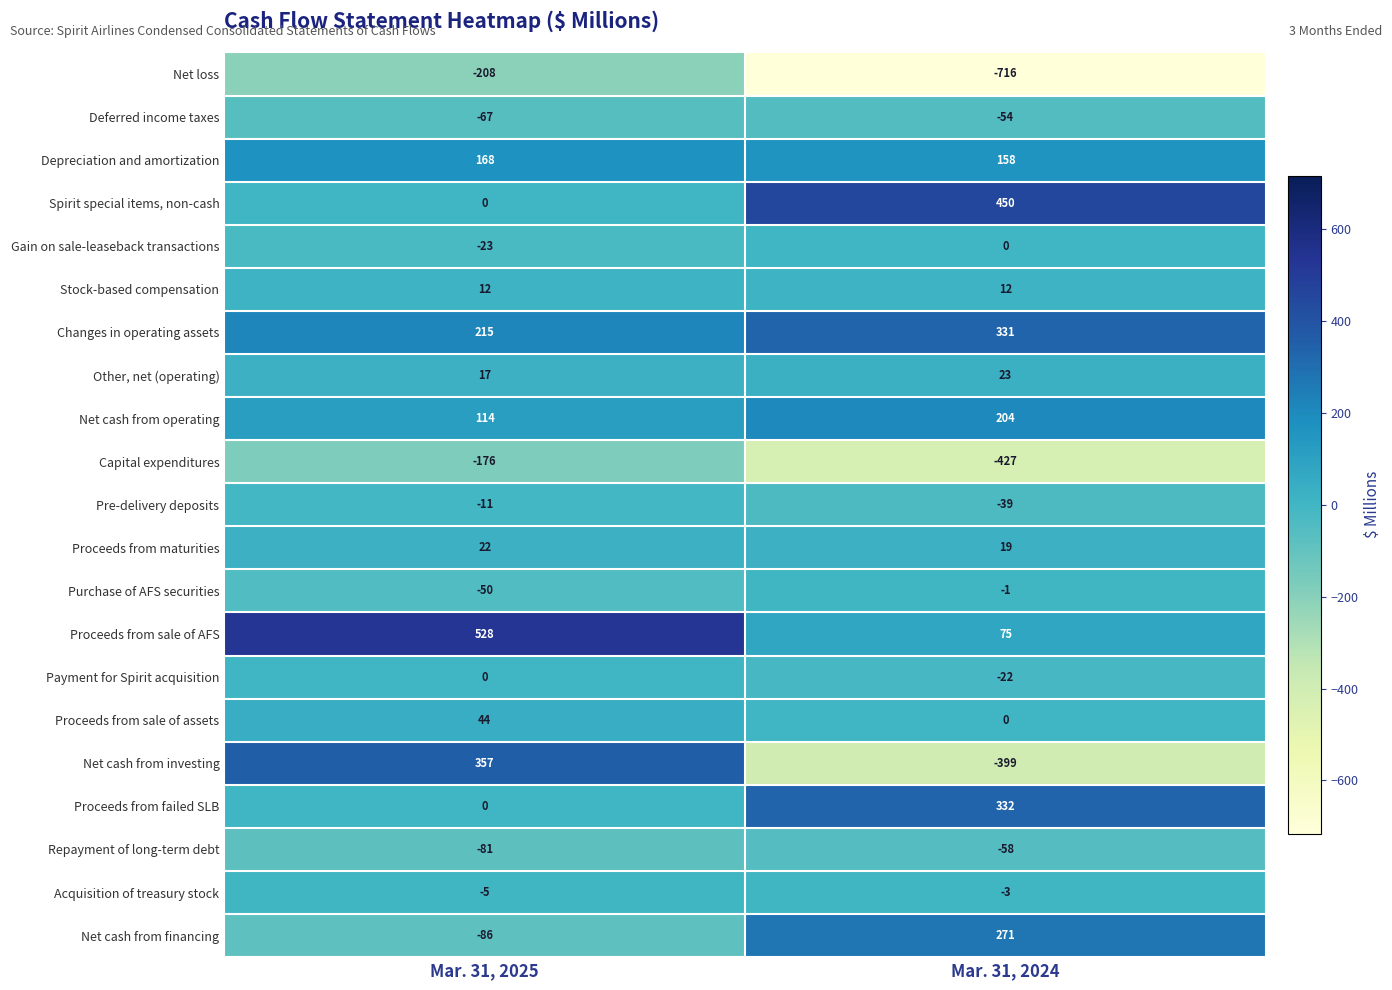

What is the spread (max minus min) of values at Mar. 31, 2024?

1166